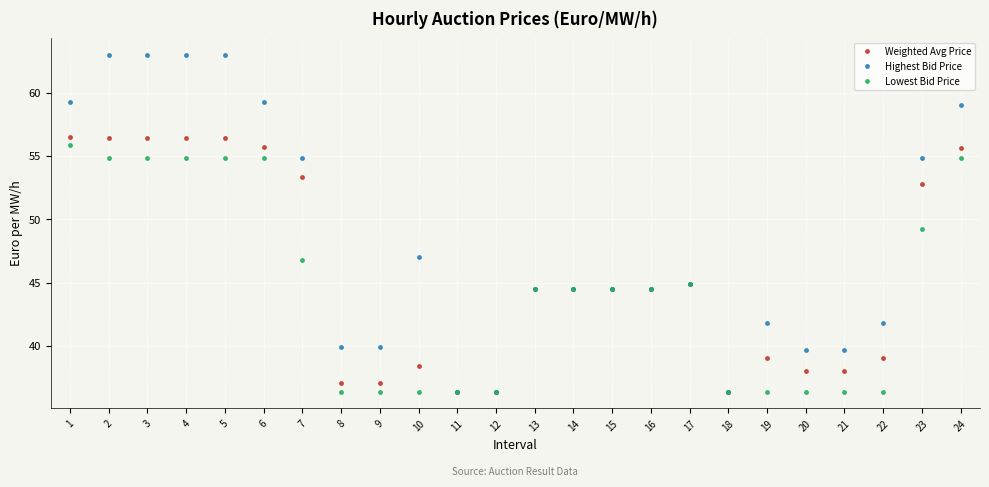

What is the maximum value for Highest Bid Price?

63.0